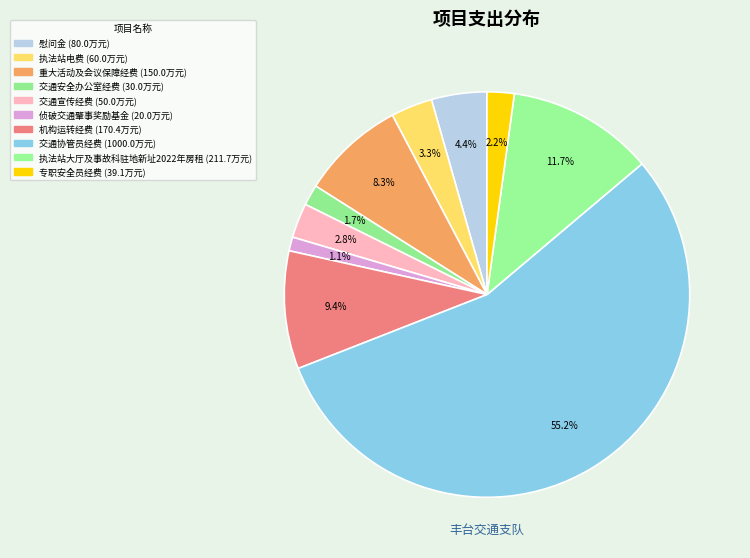

Is it true that 执法站电费 is 13% of the pie?

False